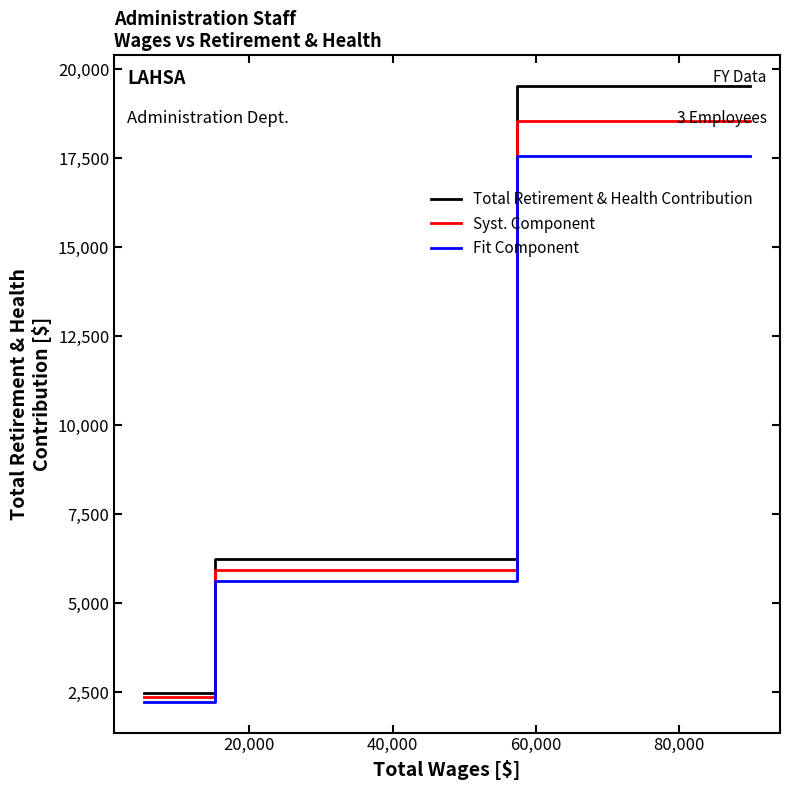

Rank the series by their maximum value, from lowest to highest.

Fit Component, Syst. Component, Total Retirement & Health Contribution